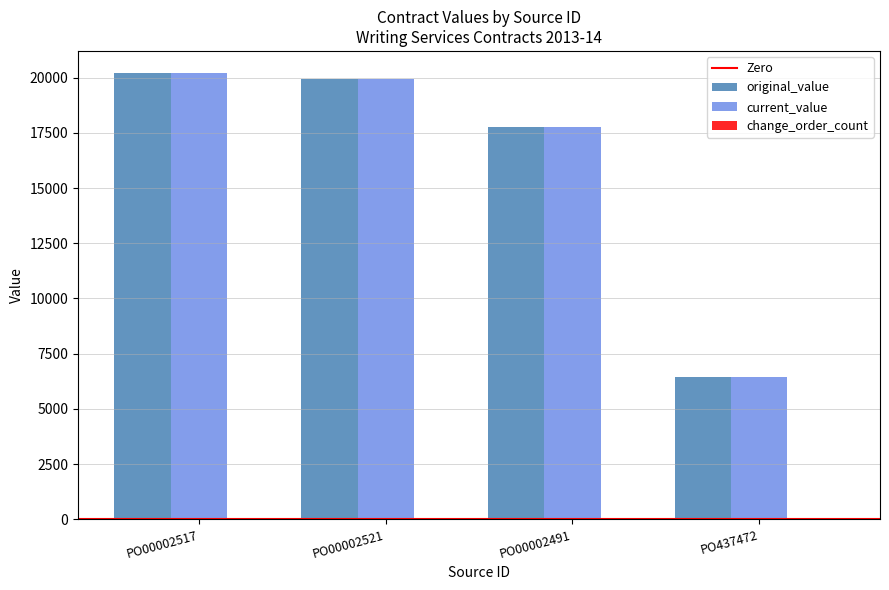

The current_value series shows 20200.0 at PO00002517. True or false?

True